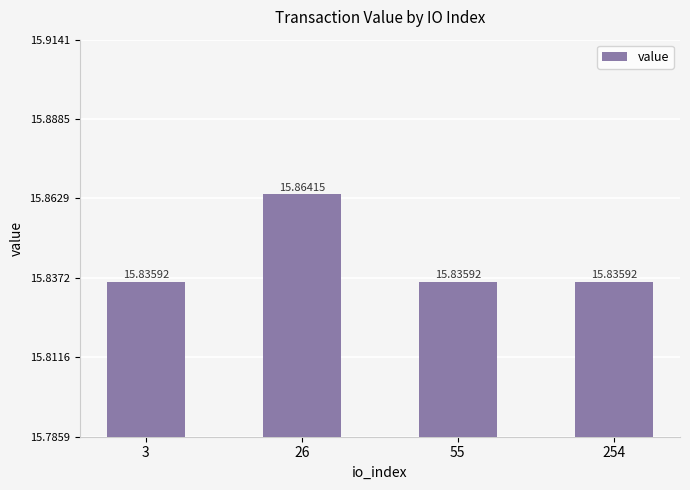

What is the minimum value shown in the chart?

15.8